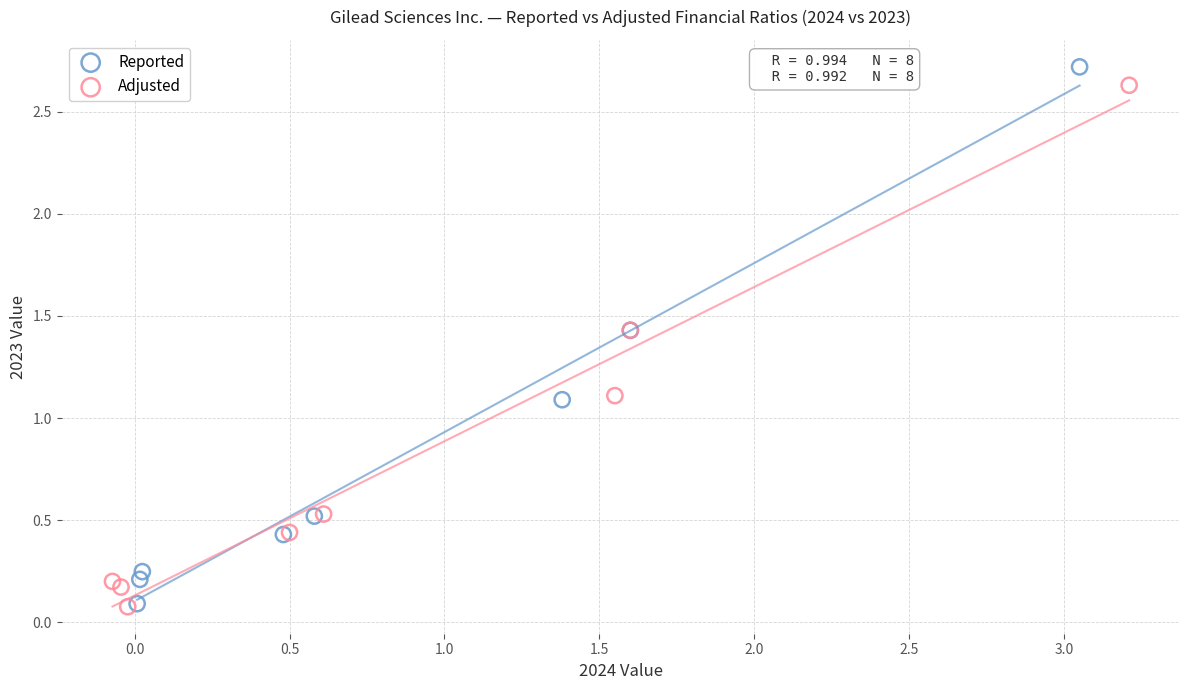

Which series has the largest Y range (max minus min)?

Reported